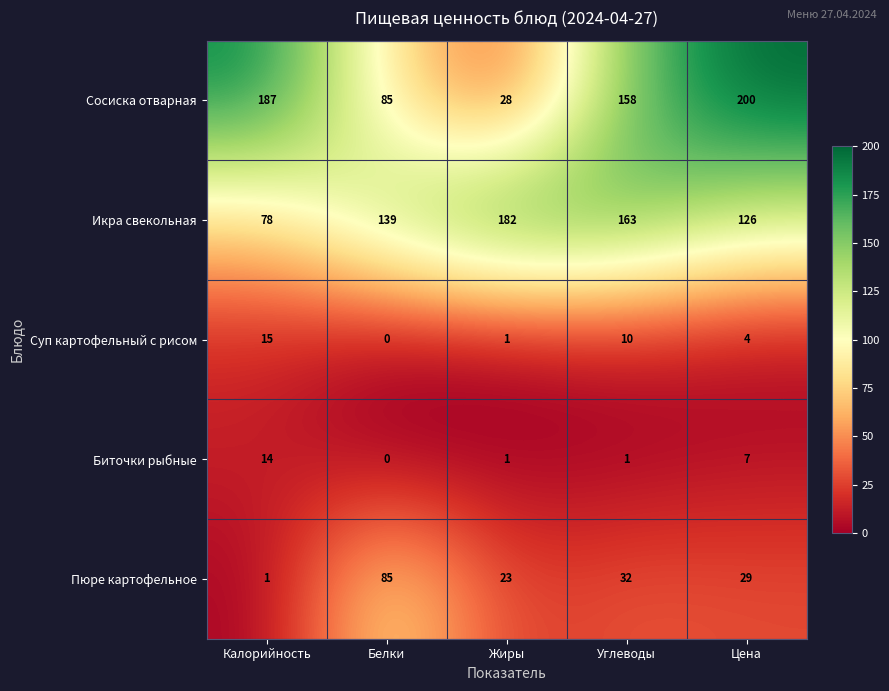

Is it true that Биточки рыбные equals 0 at Белки?

True